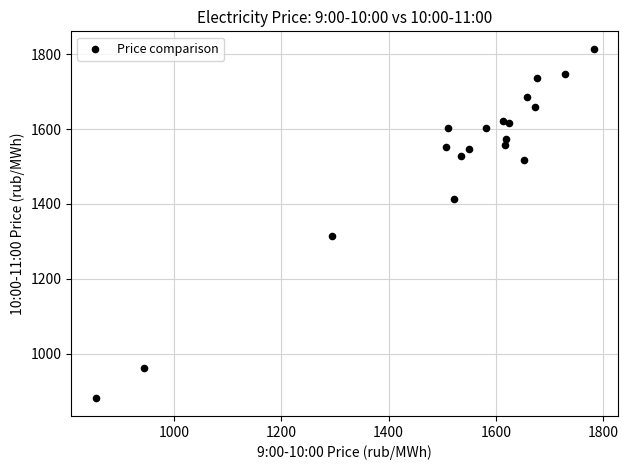

What Y value in the scatter plot is closest to 1347?

1313.7